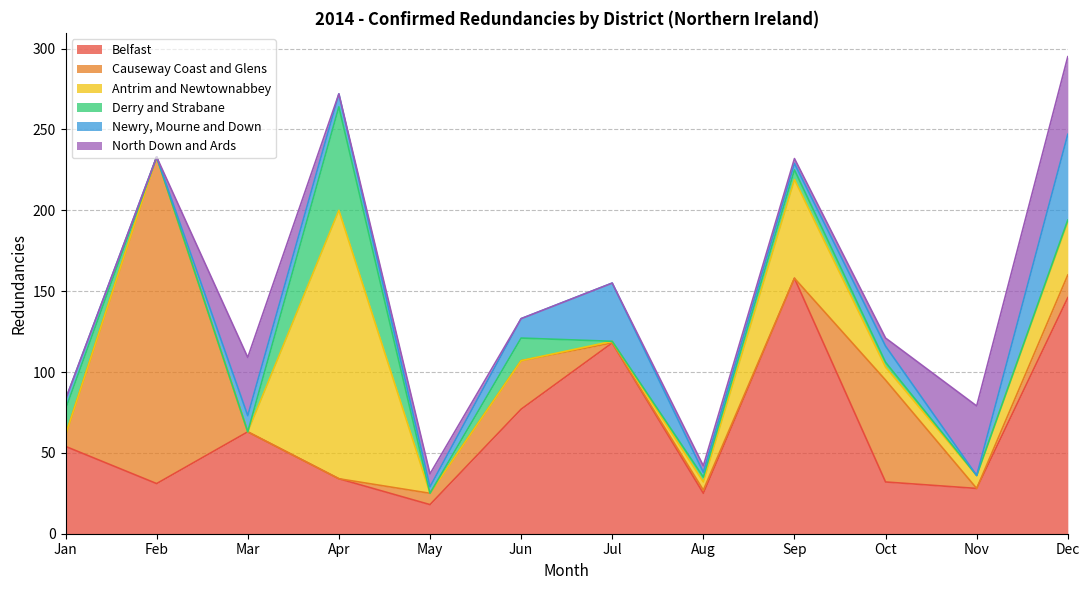

How many values in the Causeway Coast and Glens series exceed 7?

4